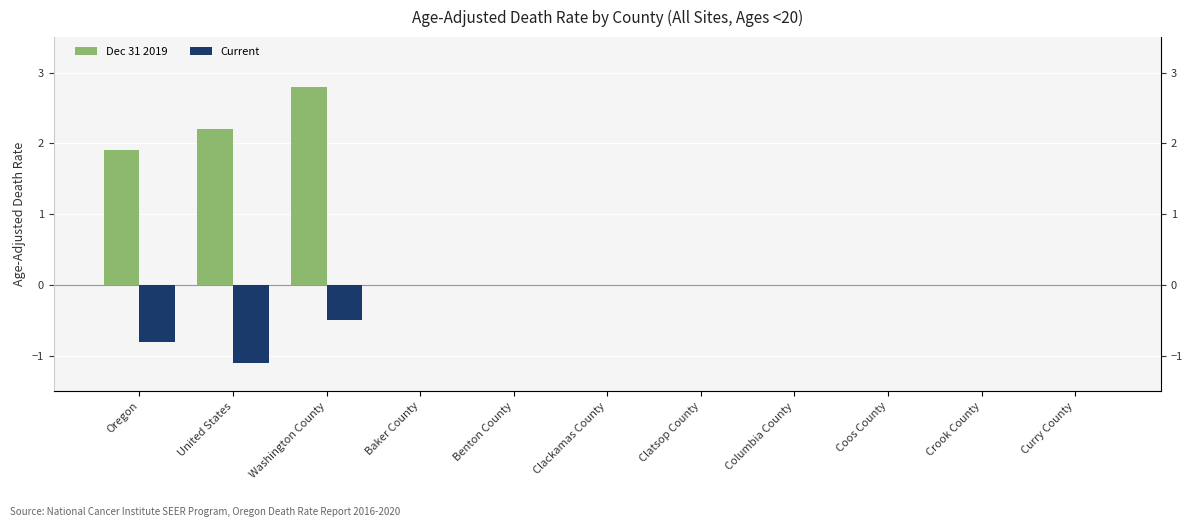

Is it true that Dec 31 2019 equals 1.1 at Clackamas County?

False